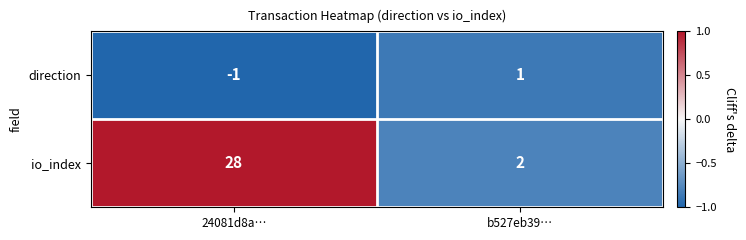

List the series in order of their peak value, lowest first.

direction, io_index